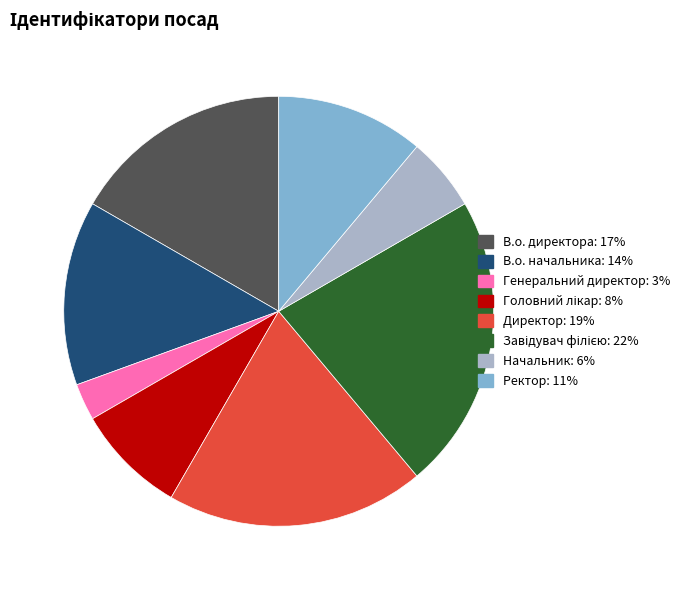

What is the ratio of the value at Ректор to the value at Директор?

0.6